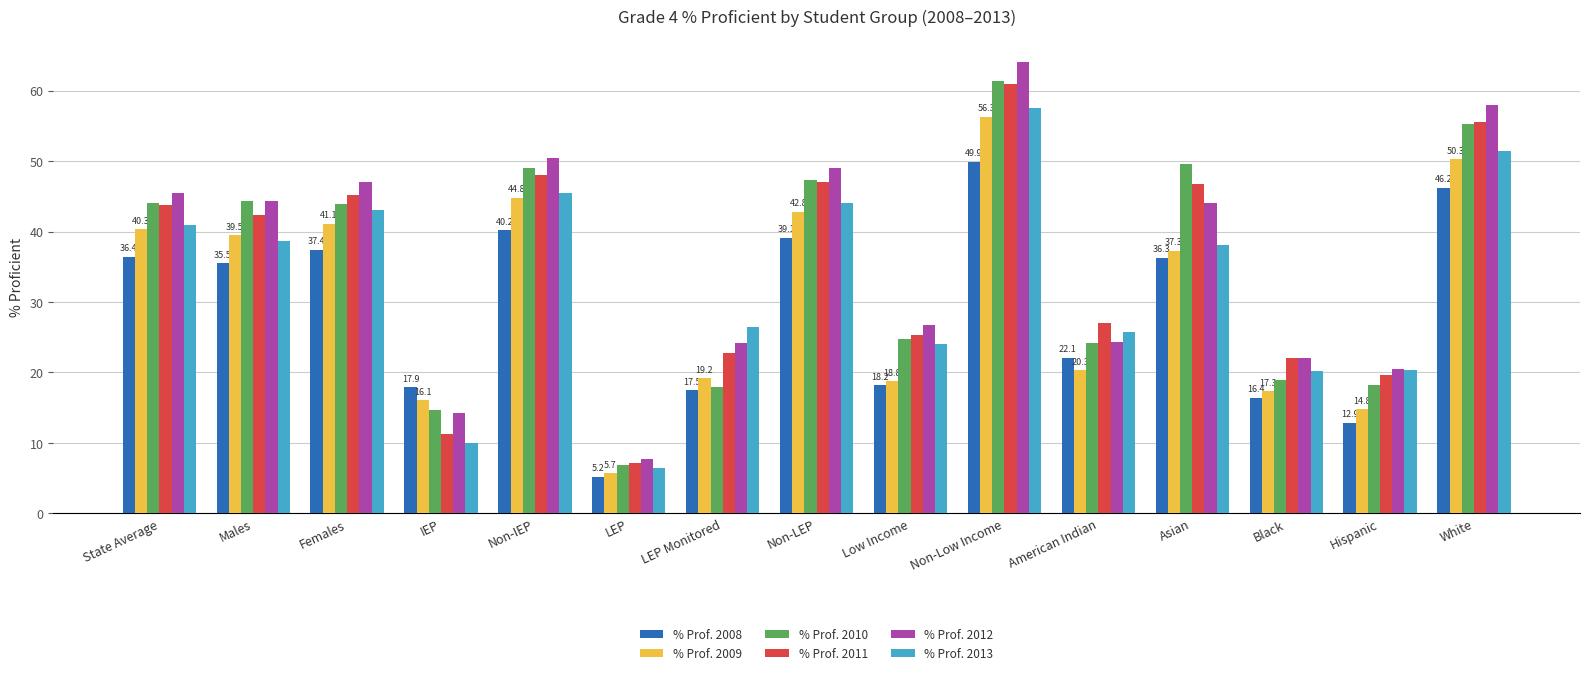

How many values in the % Prof. 2009 series are below 37?

7